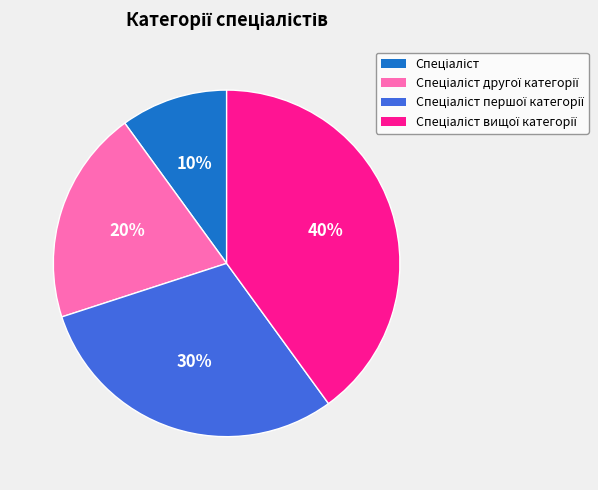

Is there a majority slice in this chart?

No